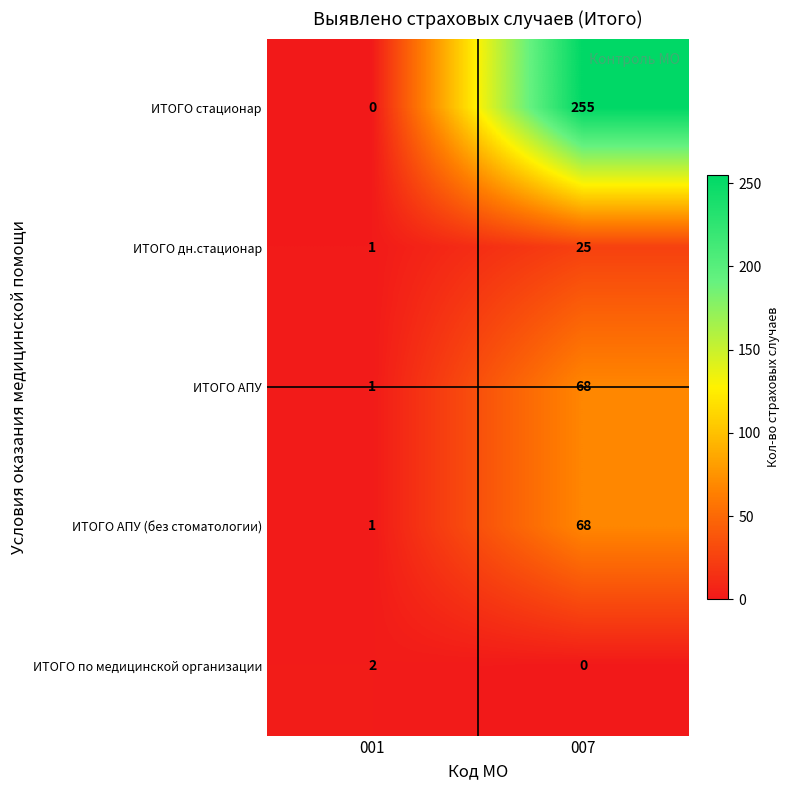

The ИТОГО АПУ series shows 104 at 007. True or false?

False